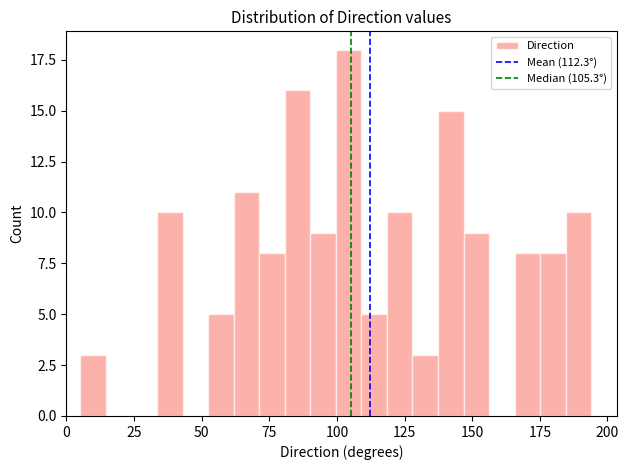

Read against the x-axis, roughly where is the centre of the tallest bar?

105